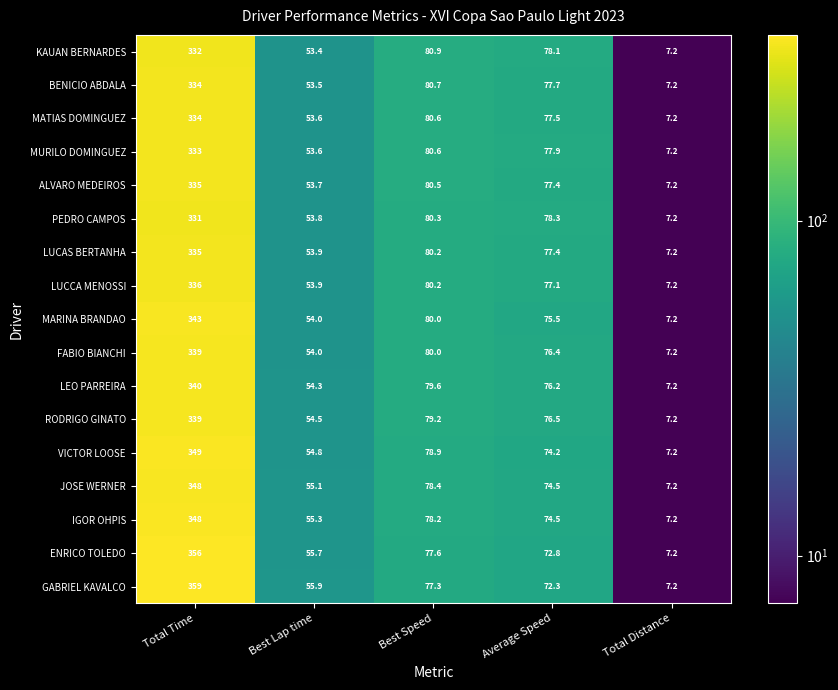

Read the GABRIEL KAVALCO value at Best Lap time.

55.9